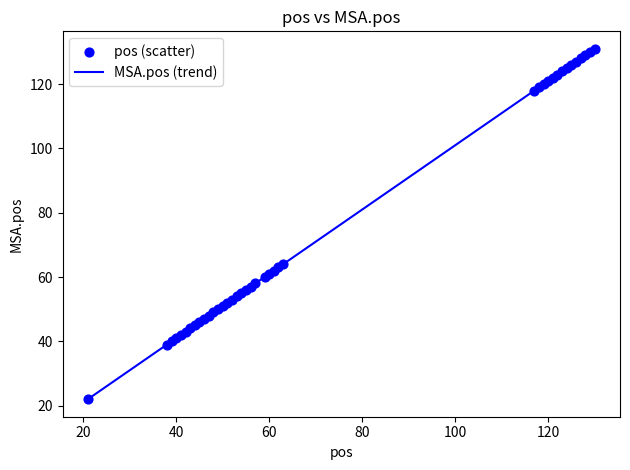

What is the difference between the maximum and minimum values?

109.0